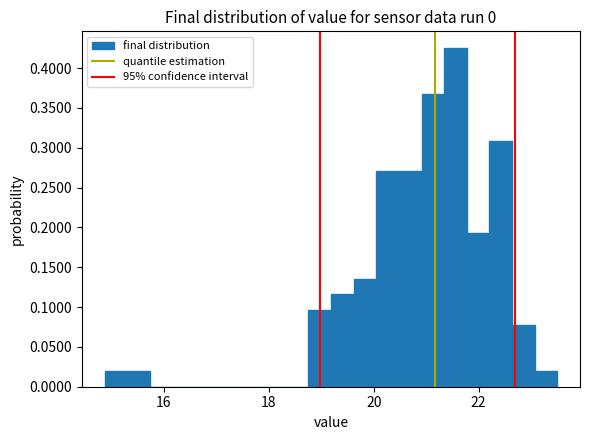

Read against the x-axis, roughly where is the centre of the tallest bar?

21.6